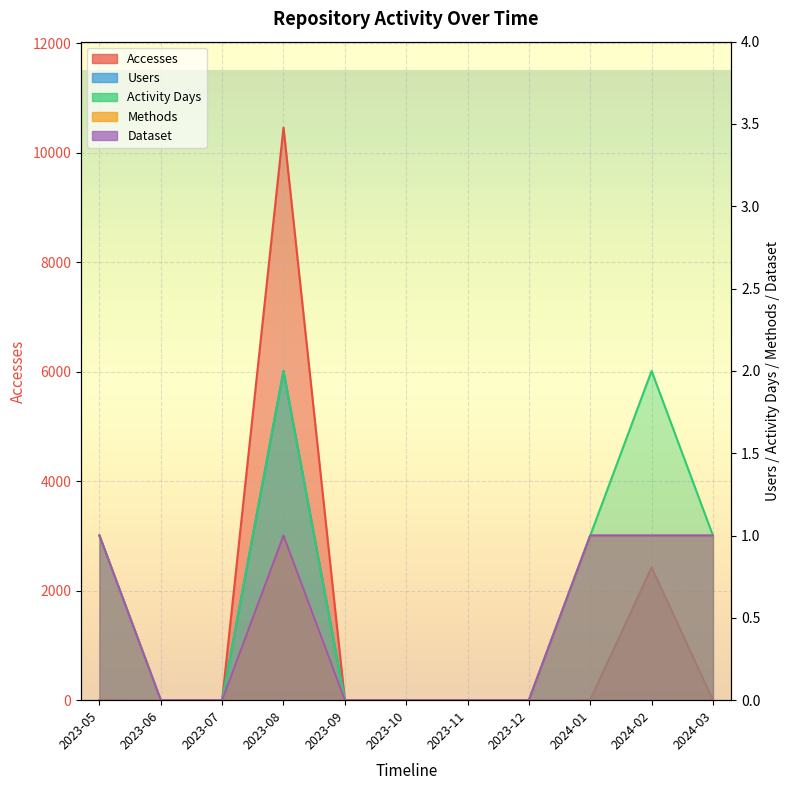

True or false: Users and Activity Days cross at least once.

False